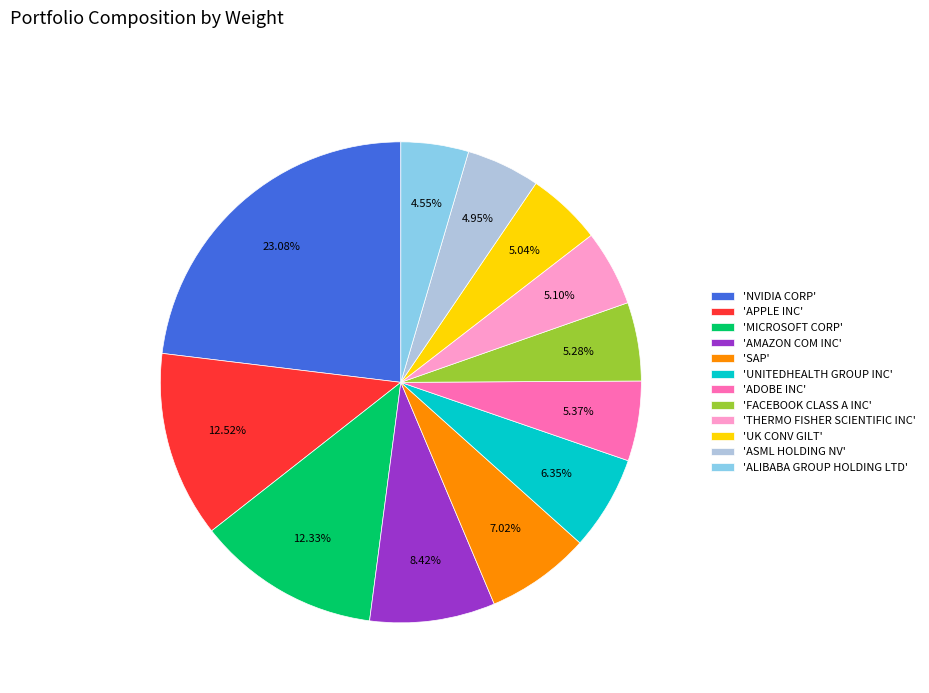

Approximately how many times larger is the value at 'MICROSOFT CORP' compared to 'ASML HOLDING NV'?

2.5